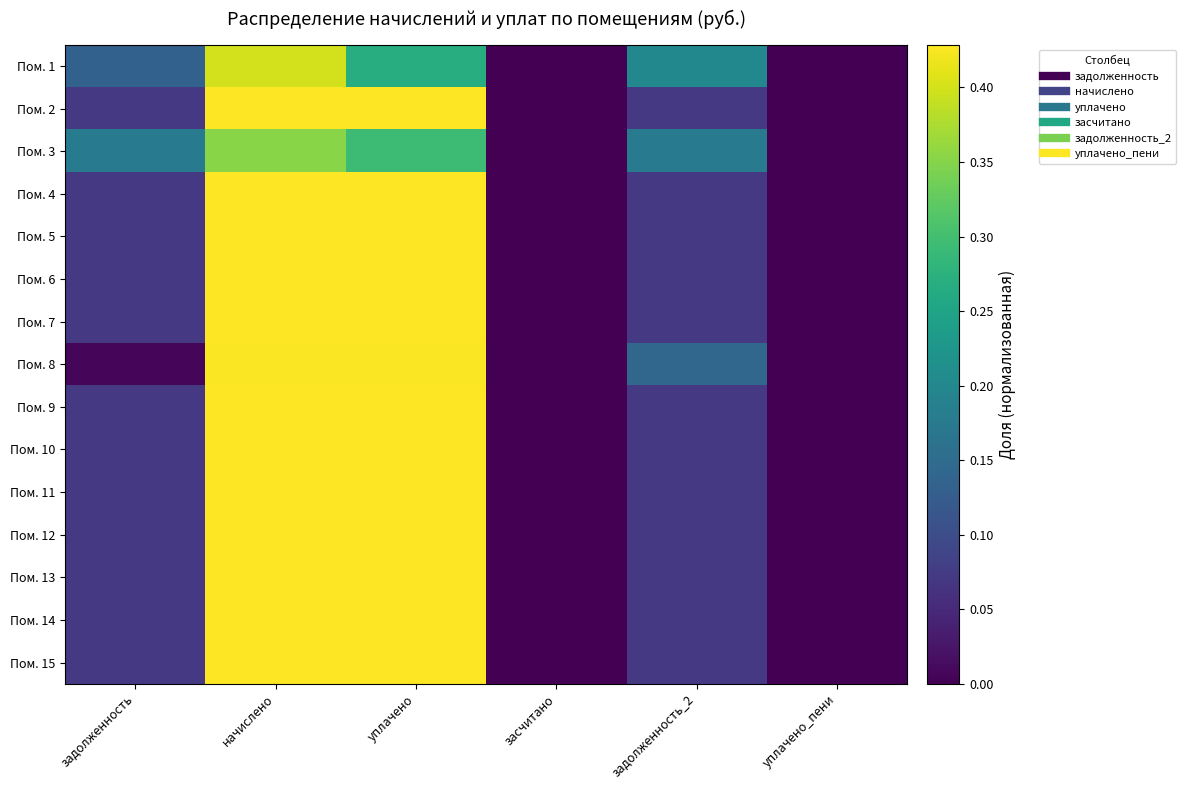

Reading right to left, transcribe all the data shown in this chart.

Пом. 1: уплачено_пени=0.0	задолженность_2=0.2	засчитано=0.0	уплачено=0.3	начислено=0.4	задолженность=0.1
Пом. 2: уплачено_пени=0.0	задолженность_2=0.1	засчитано=0.0	уплачено=0.4	начислено=0.4	задолженность=0.1
Пом. 3: уплачено_пени=0.0	задолженность_2=0.2	засчитано=0.0	уплачено=0.3	начислено=0.4	задолженность=0.2
Пом. 4: уплачено_пени=0.0	задолженность_2=0.1	засчитано=0.0	уплачено=0.4	начислено=0.4	задолженность=0.1
Пом. 5: уплачено_пени=0.0	задолженность_2=0.1	засчитано=0.0	уплачено=0.4	начислено=0.4	задолженность=0.1
Пом. 6: уплачено_пени=0.0	задолженность_2=0.1	засчитано=0.0	уплачено=0.4	начислено=0.4	задолженность=0.1
Пом. 7: уплачено_пени=0.0	задолженность_2=0.1	засчитано=0.0	уплачено=0.4	начислено=0.4	задолженность=0.1
Пом. 8: уплачено_пени=0.0	задолженность_2=0.1	засчитано=0.0	уплачено=0.4	начислено=0.4	задолженность=0.0
Пом. 9: уплачено_пени=0.0	задолженность_2=0.1	засчитано=0.0	уплачено=0.4	начислено=0.4	задолженность=0.1
Пом. 10: уплачено_пени=0.0	задолженность_2=0.1	засчитано=0.0	уплачено=0.4	начислено=0.4	задолженность=0.1
Пом. 11: уплачено_пени=0.0	задолженность_2=0.1	засчитано=0.0	уплачено=0.4	начислено=0.4	задолженность=0.1
Пом. 12: уплачено_пени=0.0	задолженность_2=0.1	засчитано=0.0	уплачено=0.4	начислено=0.4	задолженность=0.1
Пом. 13: уплачено_пени=0.0	задолженность_2=0.1	засчитано=0.0	уплачено=0.4	начислено=0.4	задолженность=0.1
Пом. 14: уплачено_пени=0.0	задолженность_2=0.1	засчитано=0.0	уплачено=0.4	начислено=0.4	задолженность=0.1
Пом. 15: уплачено_пени=0.0	задолженность_2=0.1	засчитано=0.0	уплачено=0.4	начислено=0.4	задолженность=0.1